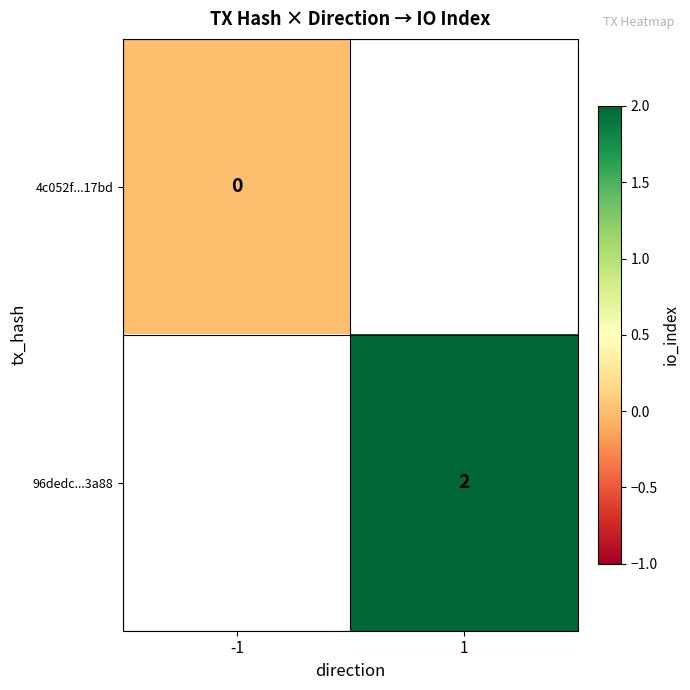

The 96dedc...3a88 series shows 2 at 1. True or false?

True